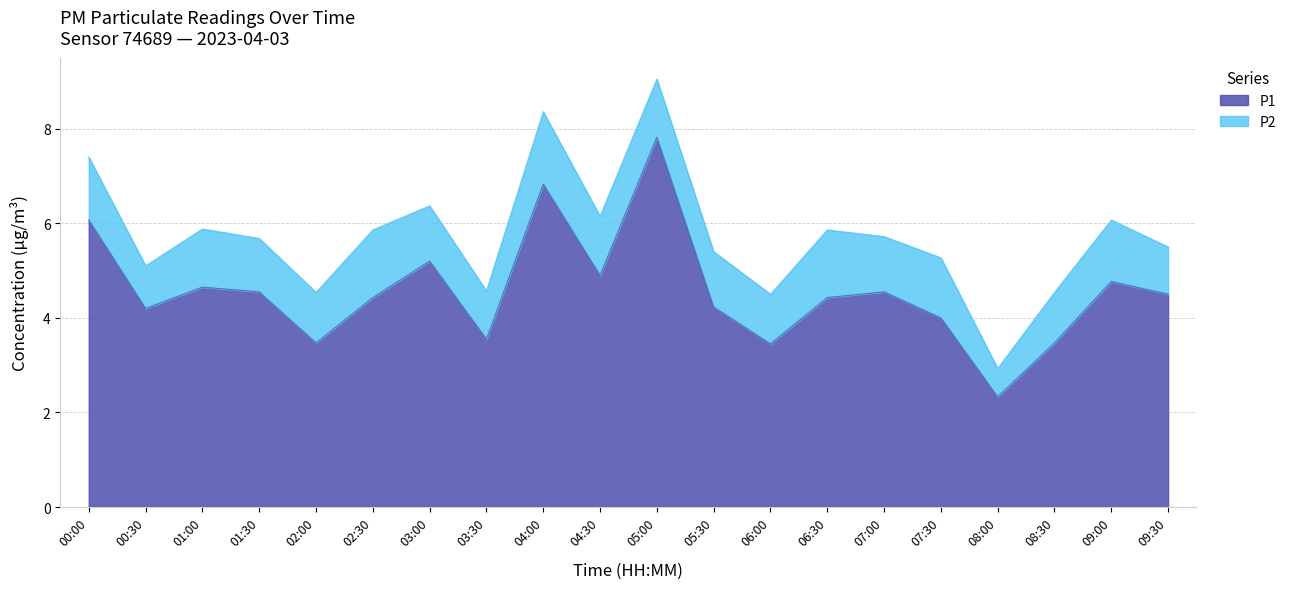

Does the chart have visible grid lines?

Yes